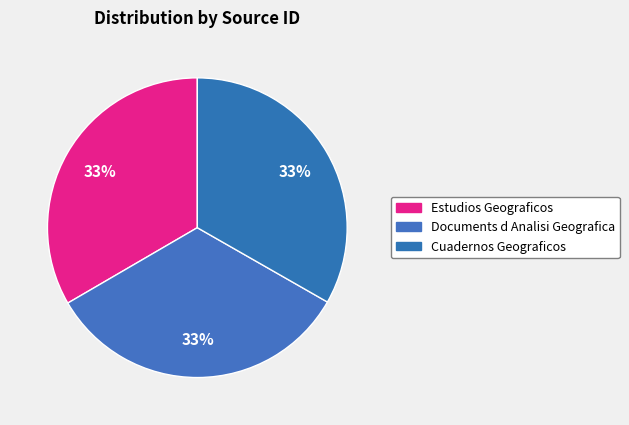

True or false: Documents d Analisi Geografica accounts for 33% of the total.

True